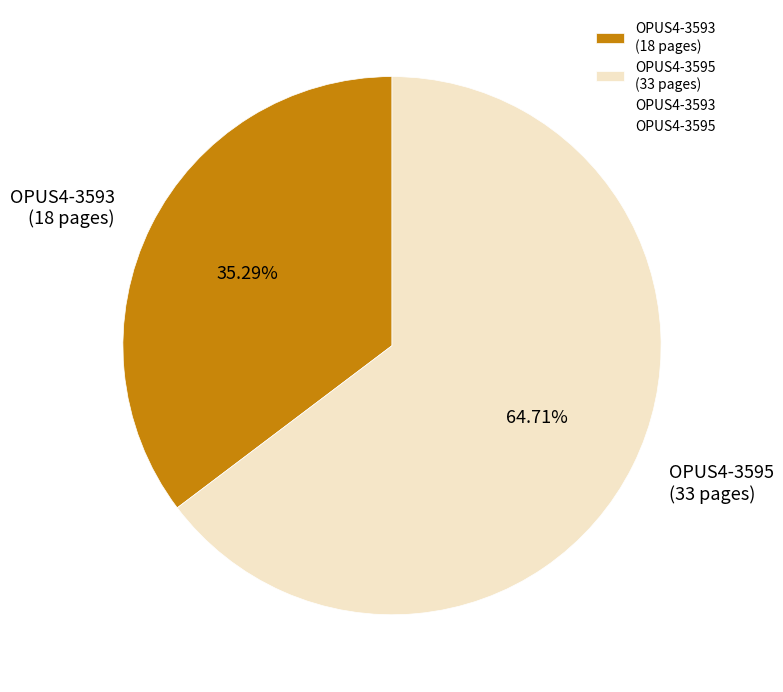

Which category has the smallest portion of the pie?

OPUS4-3593